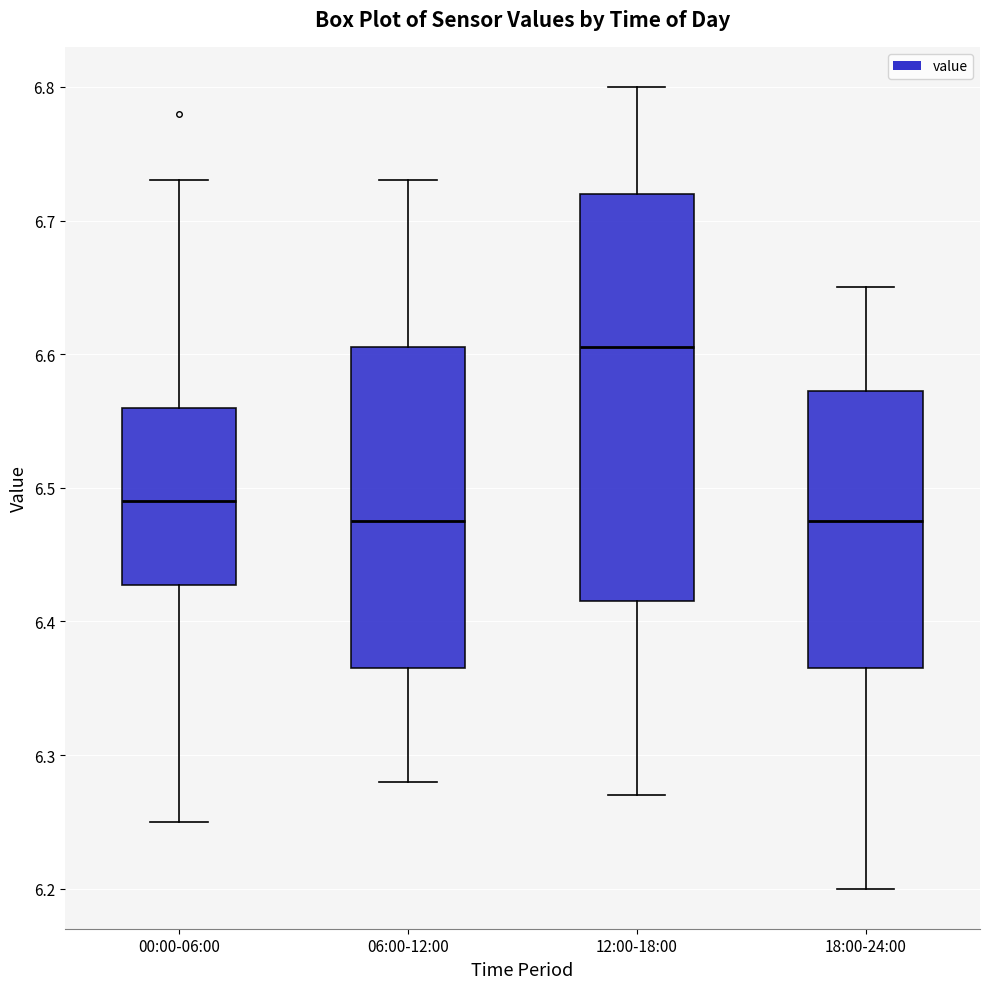

Where does the median line of the box for 12:00-18:00 sit on the y-axis? The values are not printed on the chart, so give them approximately, as read against the axis.

6.61